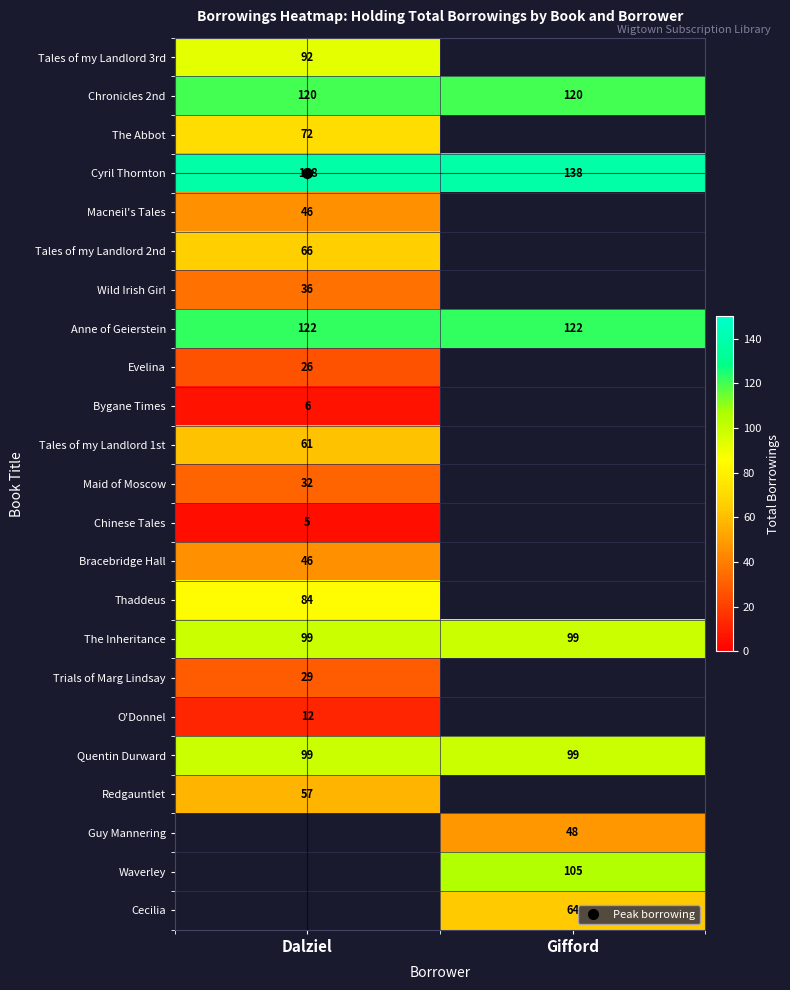

Is the value of O'Donnel at Dalziel greater than the value of Wild Irish Girl at Dalziel?

No